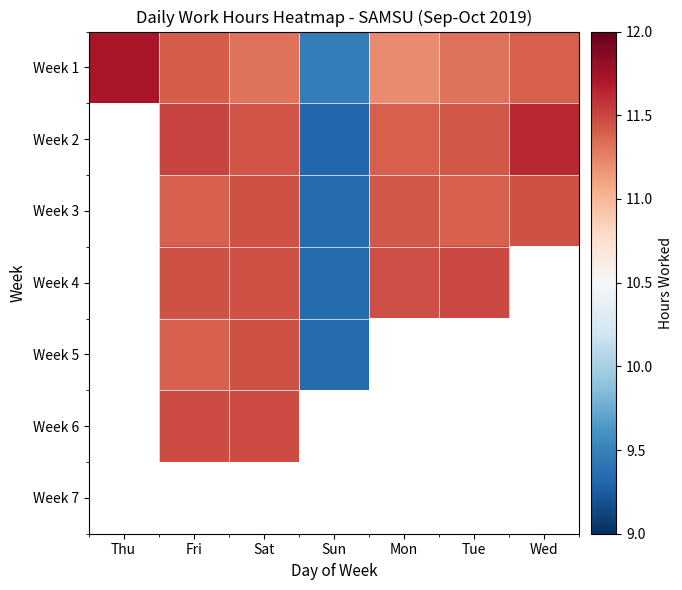

Which category has the highest value in the Week 1 series?

Thu